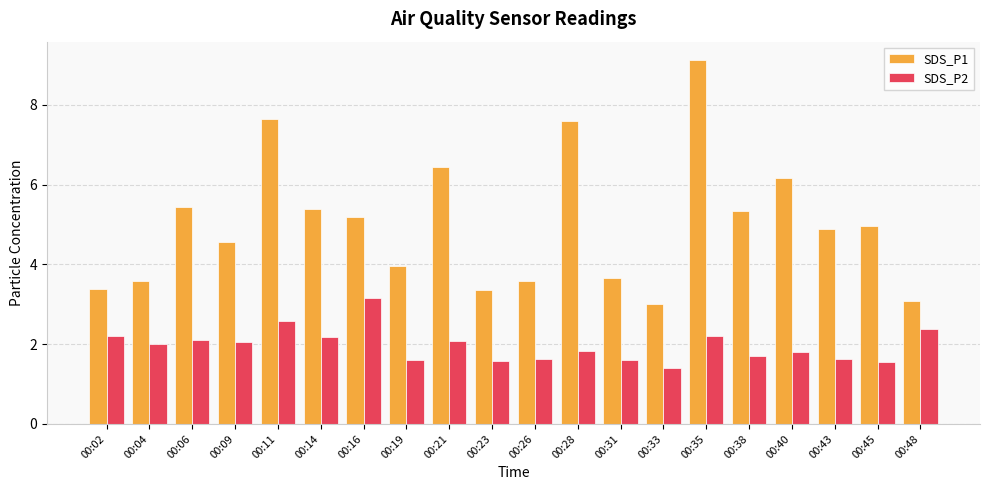

How many bars are there in each group?

2